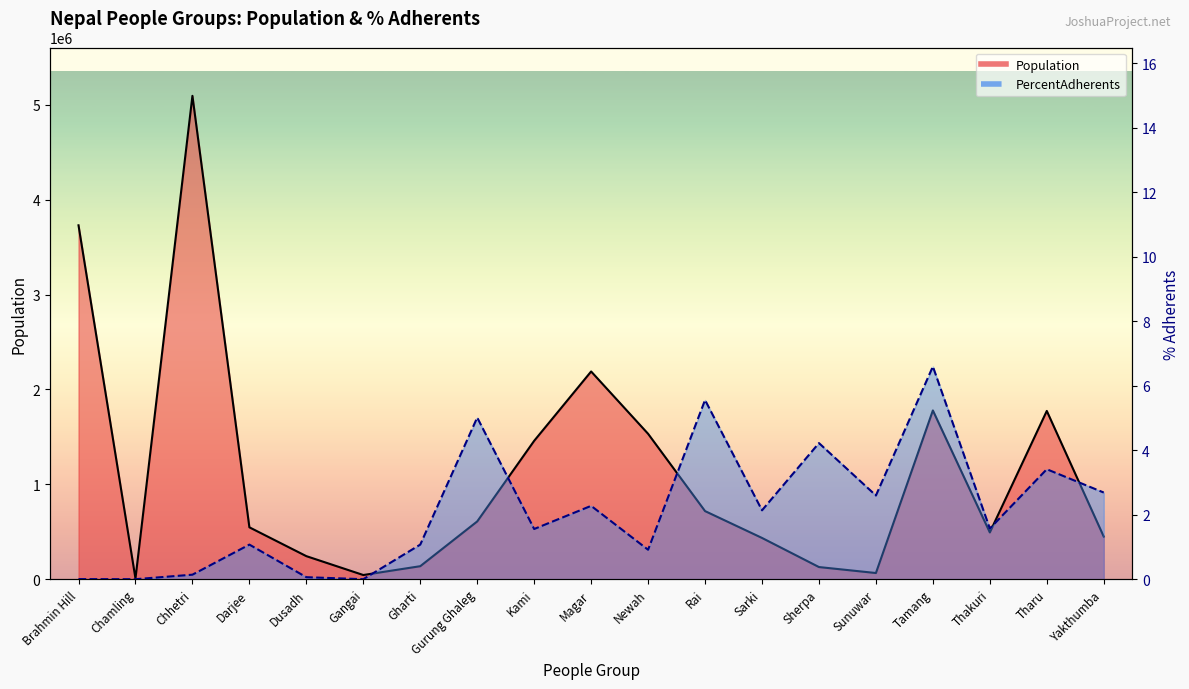

Is the value of PercentAdherents at Yakthumba greater than the value of Population at Gangai?

No